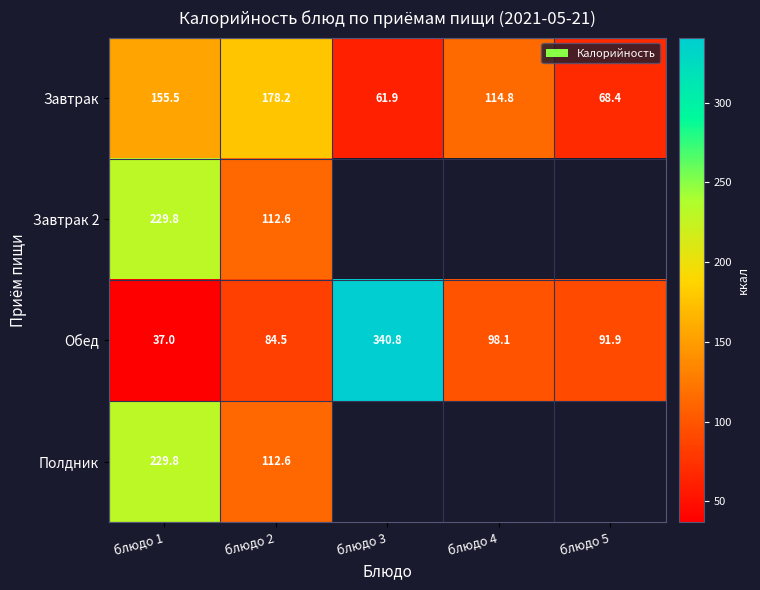

List the labels in order of Завтрак value, largest first.

блюдо 2, блюдо 1, блюдо 4, блюдо 5, блюдо 3